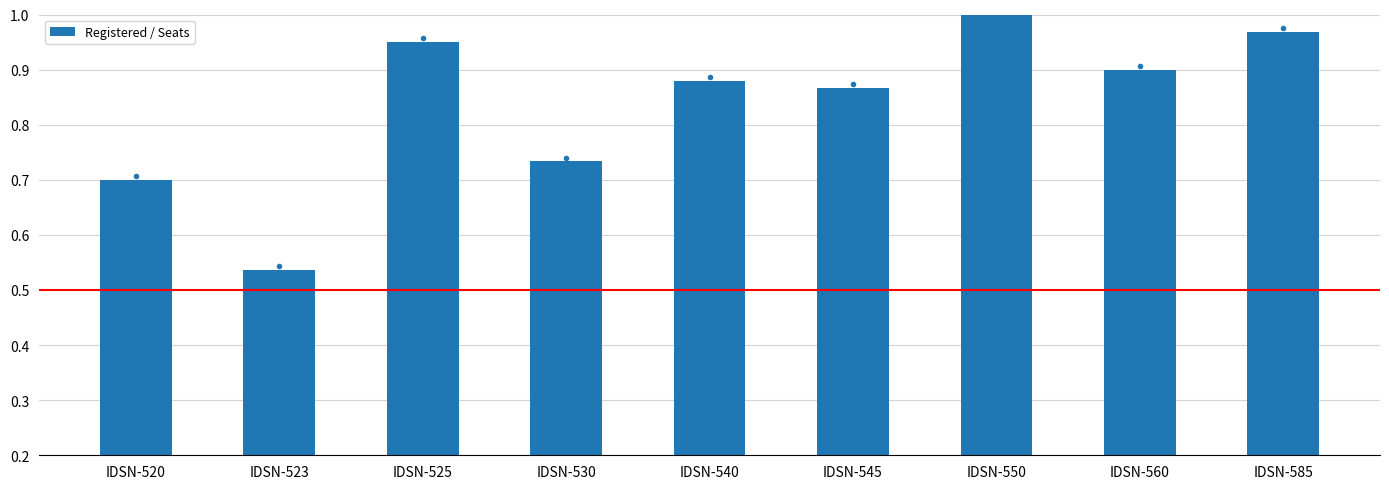

Are the bars grouped side by side (vs. stacked)?

No